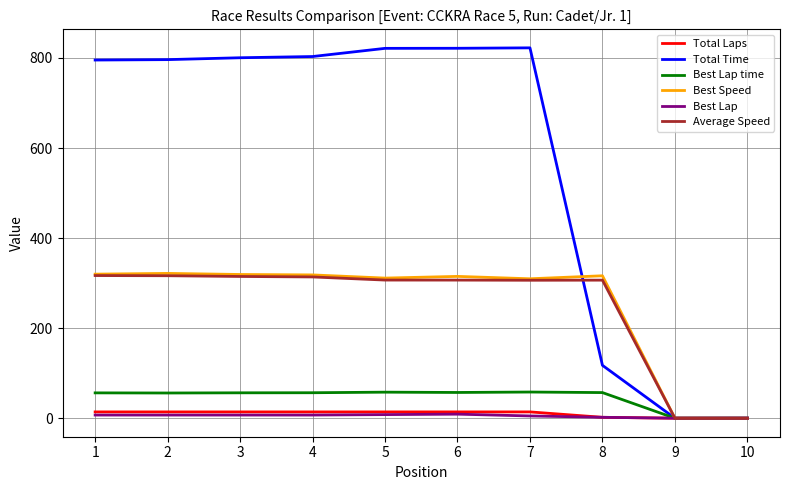

What is the maximum value shown in the chart?

822.5